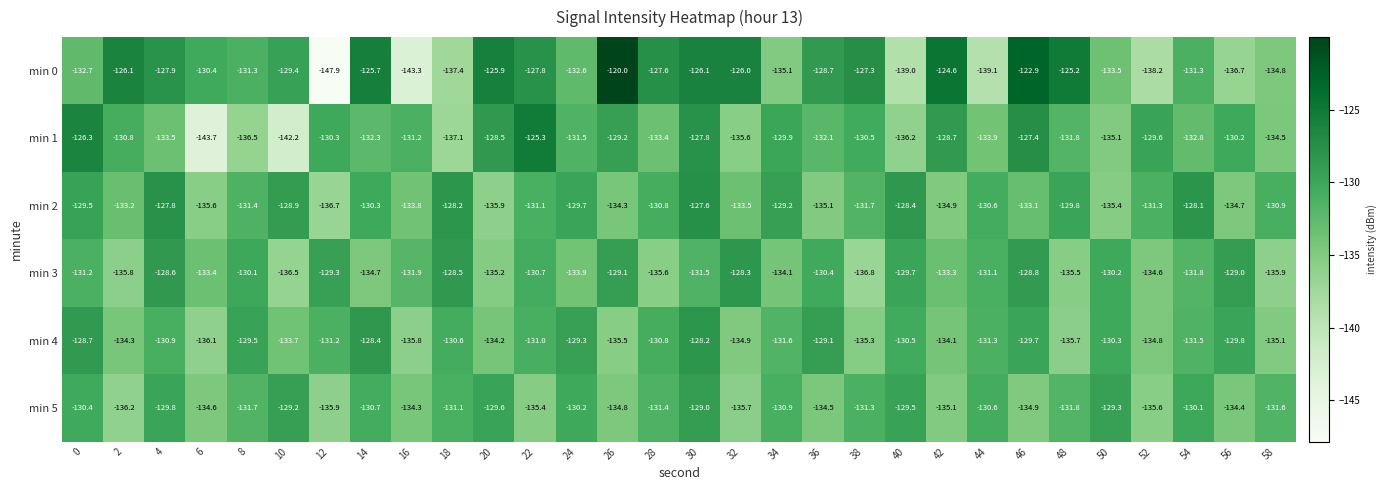

True or false: min 5 has a value of -135.7 at 32.

True